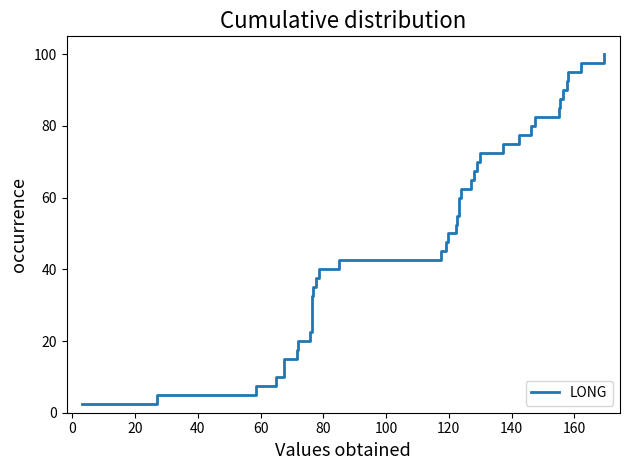

Count the number of categories in the chart.

40